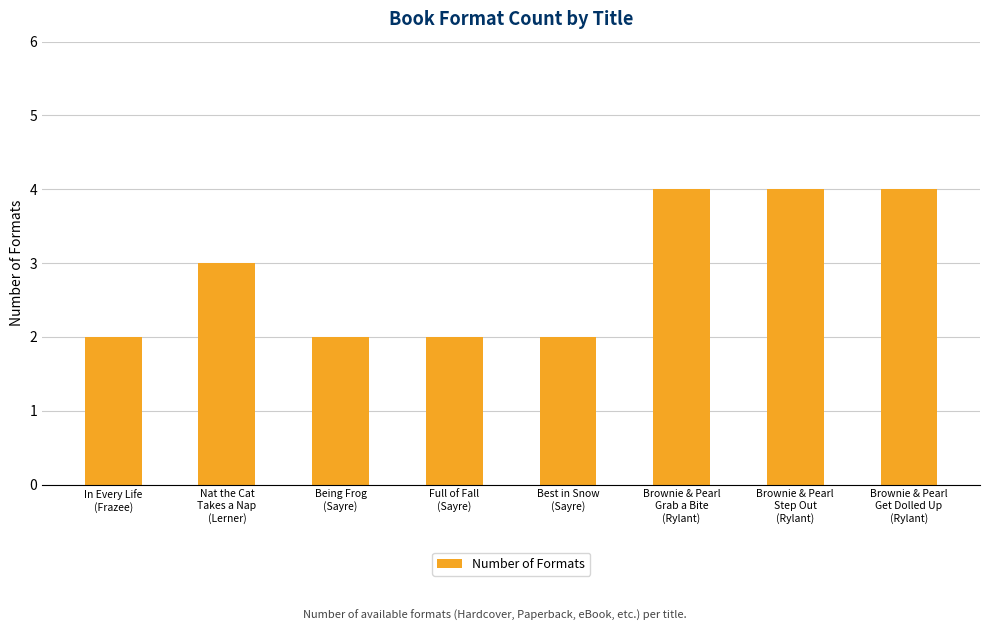

Count the number of data series in this chart.

1